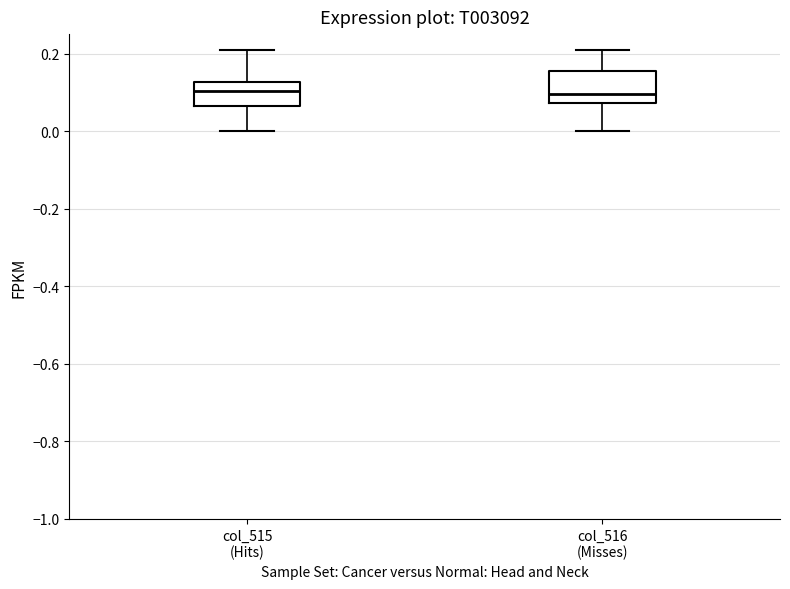

Reading left to right, transcribe this box plot: for each box, give where its median line is, the range the box spans, and where its two whiskers end, as read against the y-axis. The values are not printed on the chart, so give them approximately, as read against the axis.

col_515 (Hits): median 0.10, box 0.06 to 0.12, whiskers 0.00 to 0.22
col_516 (Misses): median 0.10, box 0.08 to 0.16, whiskers 0.00 to 0.22